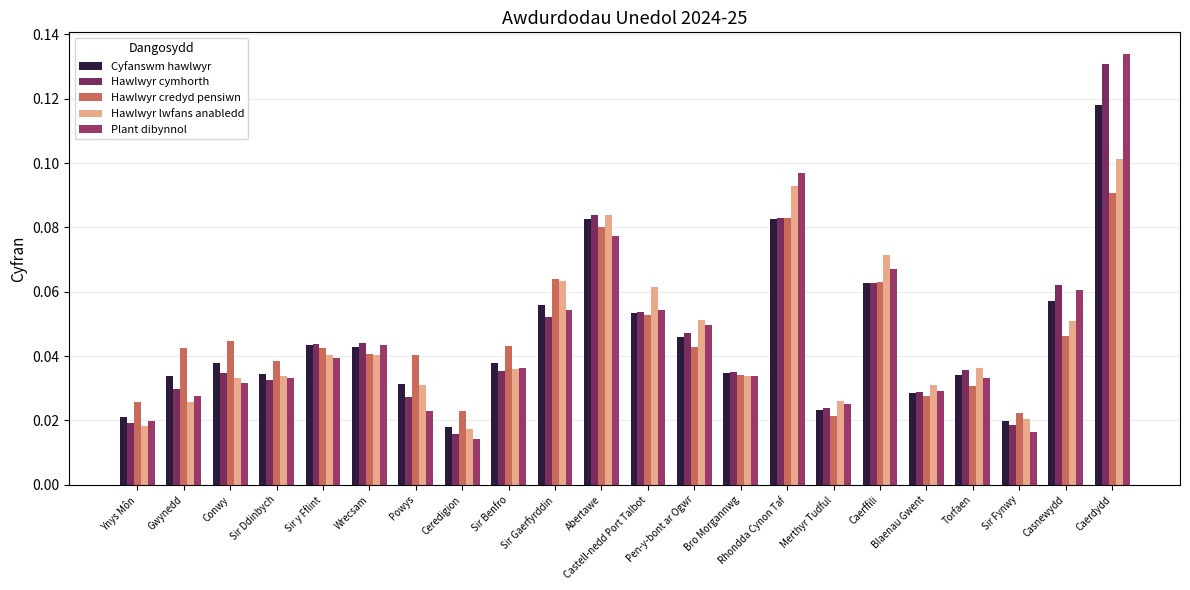

Which series has the widest spread of values?

Plant dibynnol